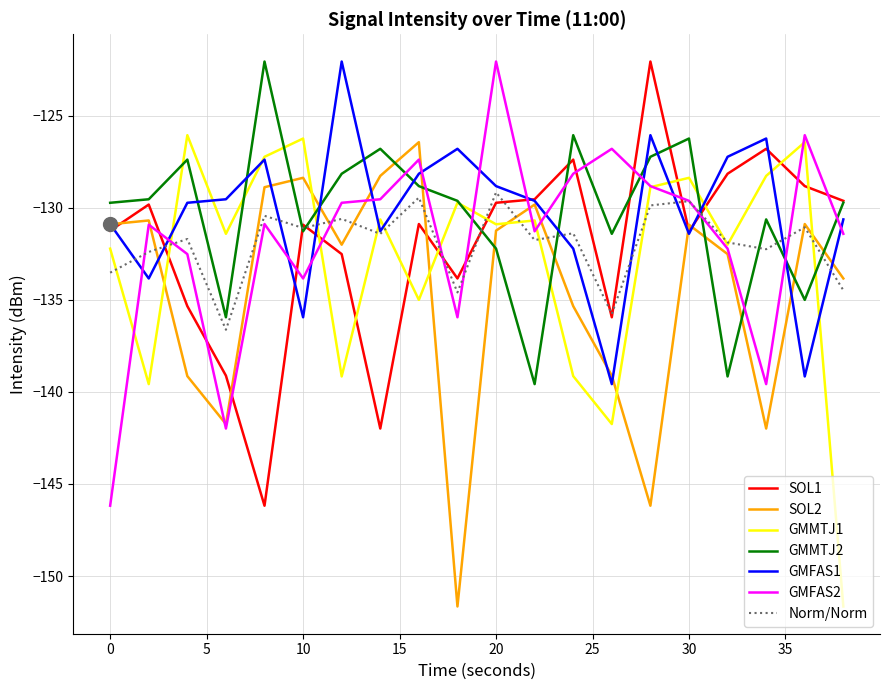

What is the difference between the second highest and minimum values in the SOL2 series?

23.4